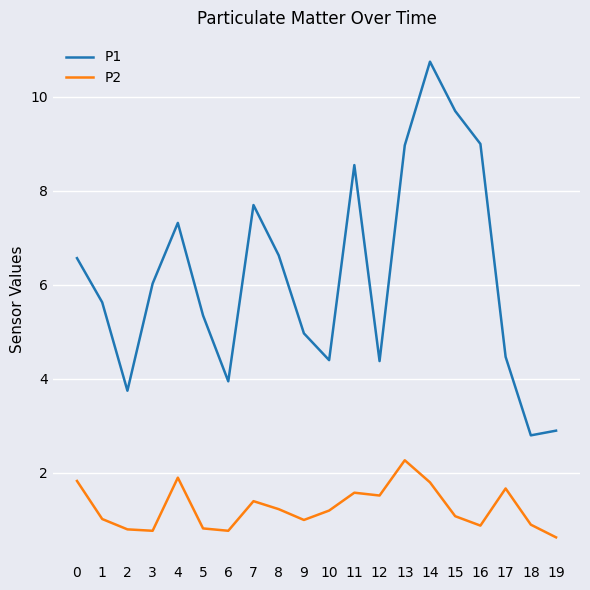

What is the greatest value displayed?

10.8